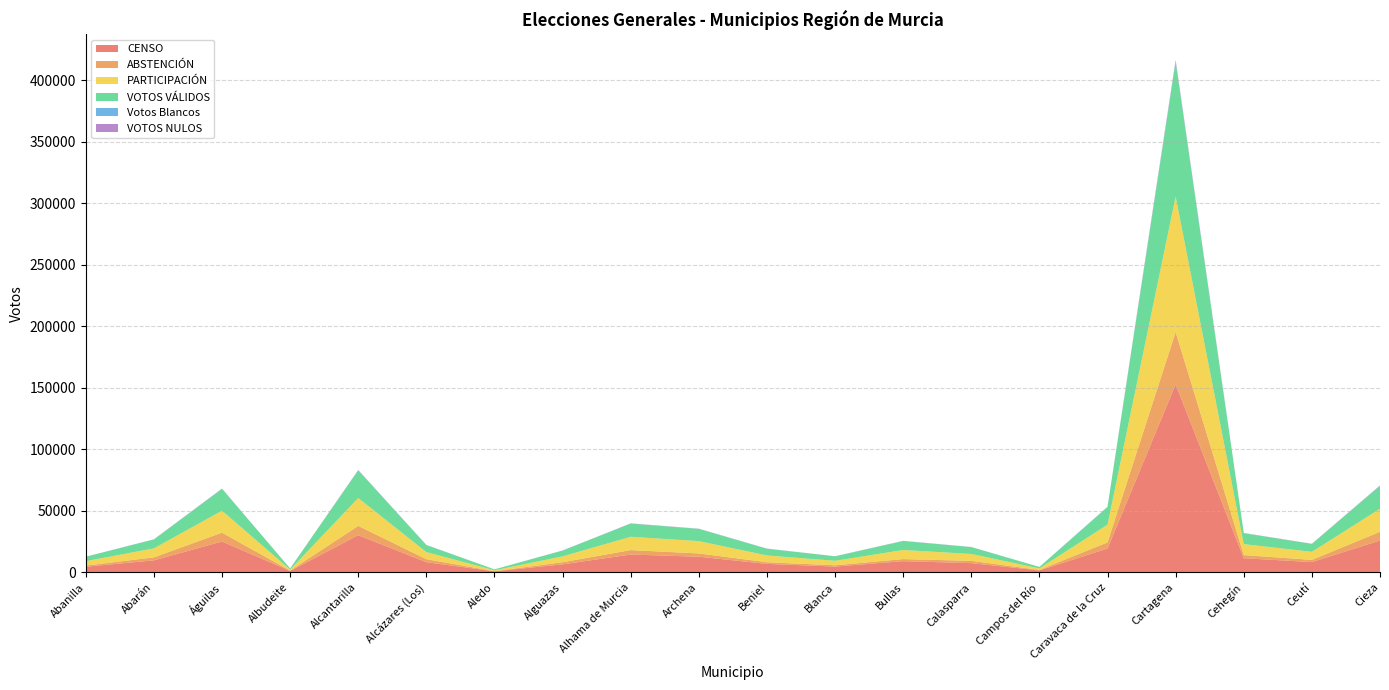

Reading left to right, what are all the values shown in this chart?

CENSO: 4539	9735	25046	1126	30193	8225	829	6484	14450	12689	6857	4695	9069	7467	1585	19372	152721	11479	8326	25846
ABSTENCIÓN: 924	2416	7186	242	7545	2428	98	1710	3618	2653	1324	1030	1672	1846	359	4942	42556	2527	1782	7091
PARTICIPACIÓN: 3615	7319	17860	884	22648	5797	731	4774	10832	10036	5533	3665	7397	5621	1226	14430	110165	8952	6544	18755
VOTOS VÁLIDOS: 3567	7227	17668	876	22419	5715	727	4727	10675	9909	5457	3610	7266	5553	1202	14283	109114	8844	6438	18517
Votos Blancos: 16	33	99	5	136	22	4	25	60	50	38	16	53	26	3	91	717	62	25	172
VOTOS NULOS: 48	92	192	8	229	82	4	47	157	127	76	55	131	68	24	147	1051	108	106	238